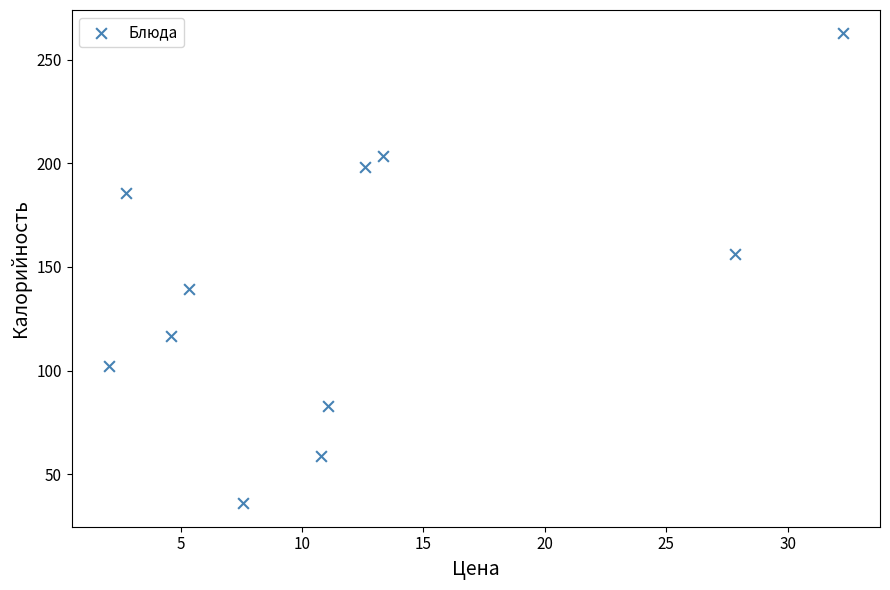

What is the average Y value?

140.2